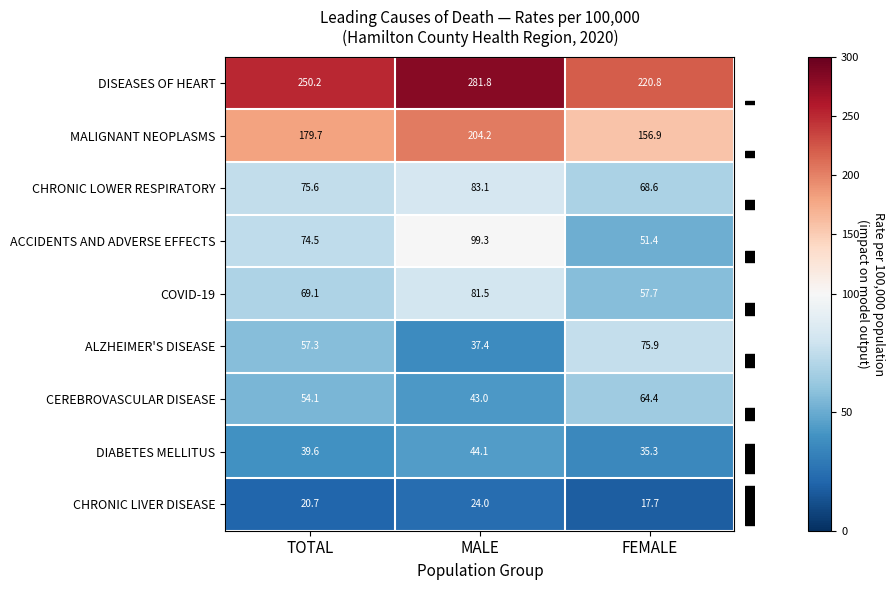

Which series has the largest total across all categories?

DISEASES OF HEART